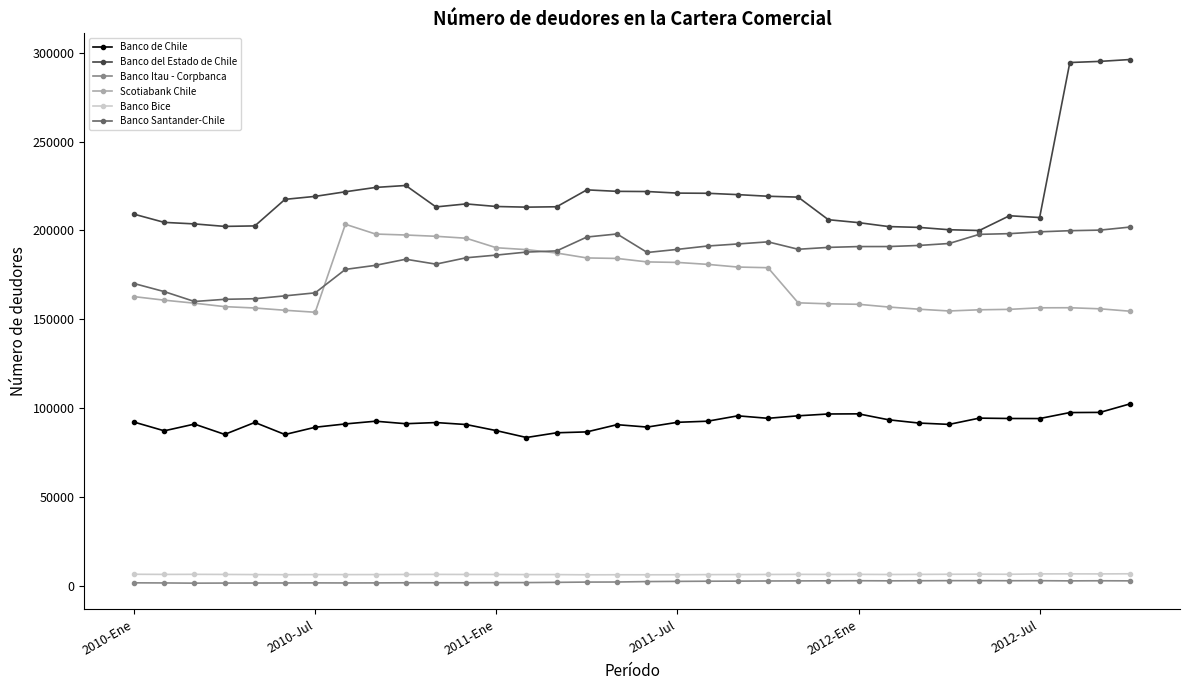

Which series has the widest spread of values?

Banco del Estado de Chile